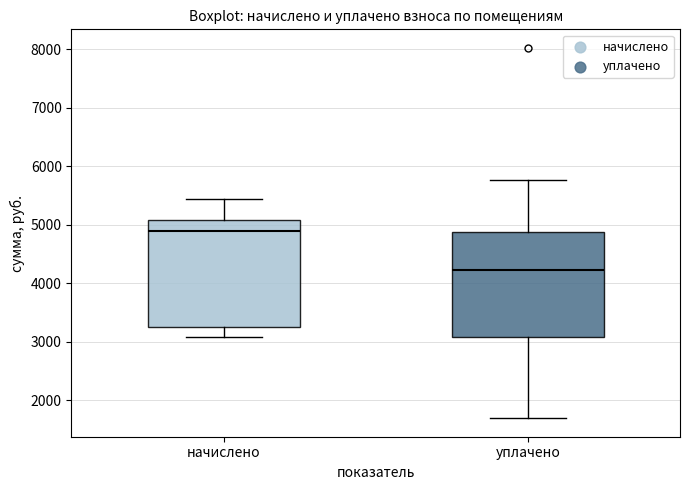

Where does the upper whisker of the box for начислено end on the y-axis? The values are not printed on the chart, so give them approximately, as read against the axis.

5400